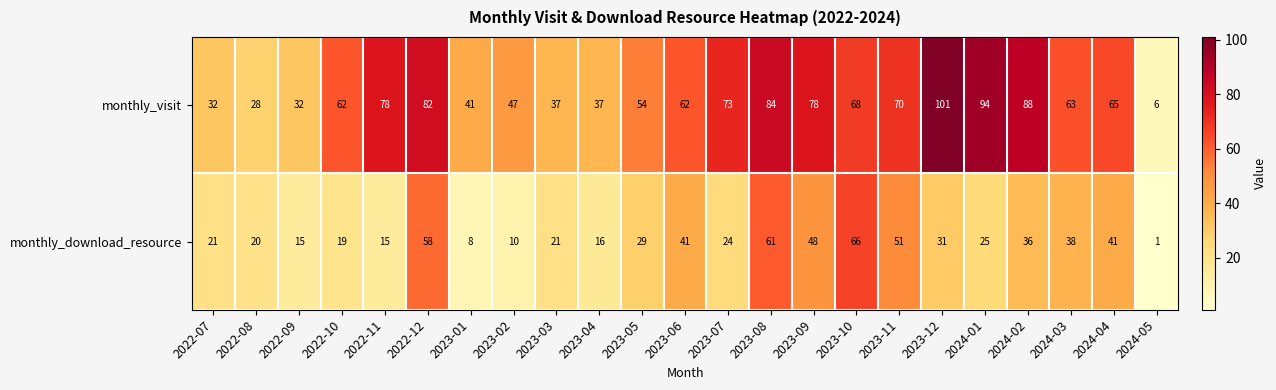

Between 2023-01 and 2023-02, which series saw the biggest shift?

monthly_visit